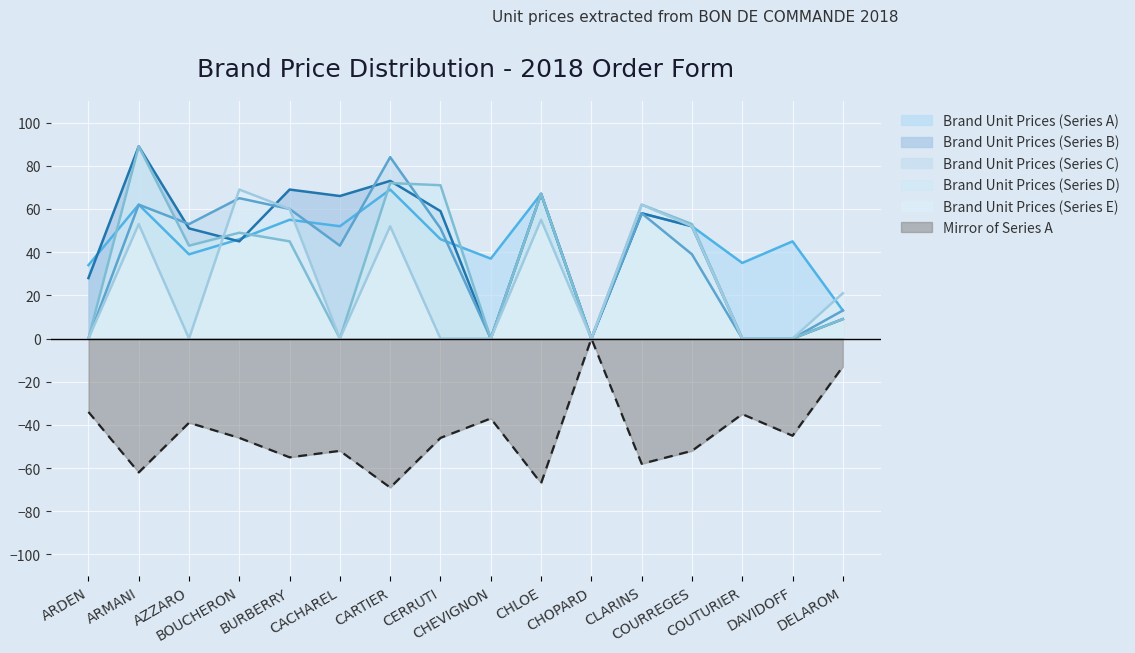

True or false: Brand Unit Prices (Series E) has a value of 41 at ARDEN.

False